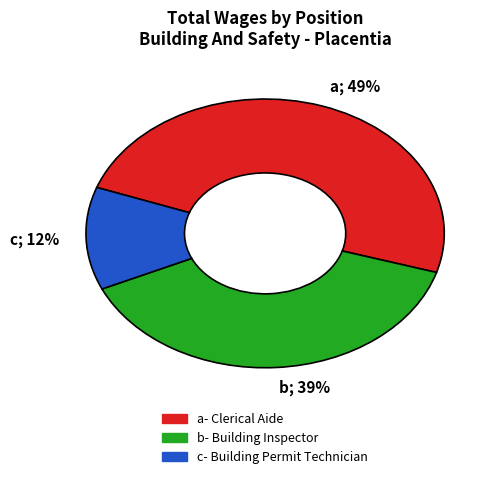

To the nearest percent, what is the average slice percentage?

33%